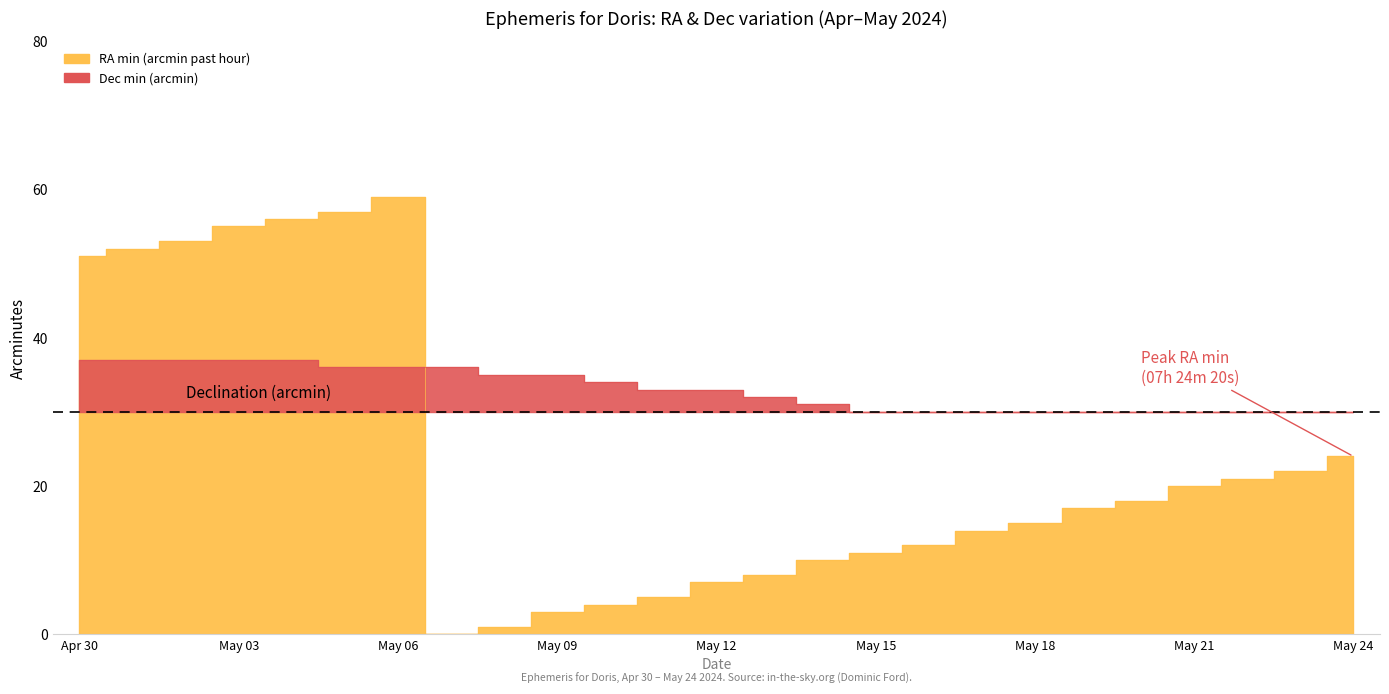

Approximately how many times larger is the value at May 10 compared to May 17?

0.3